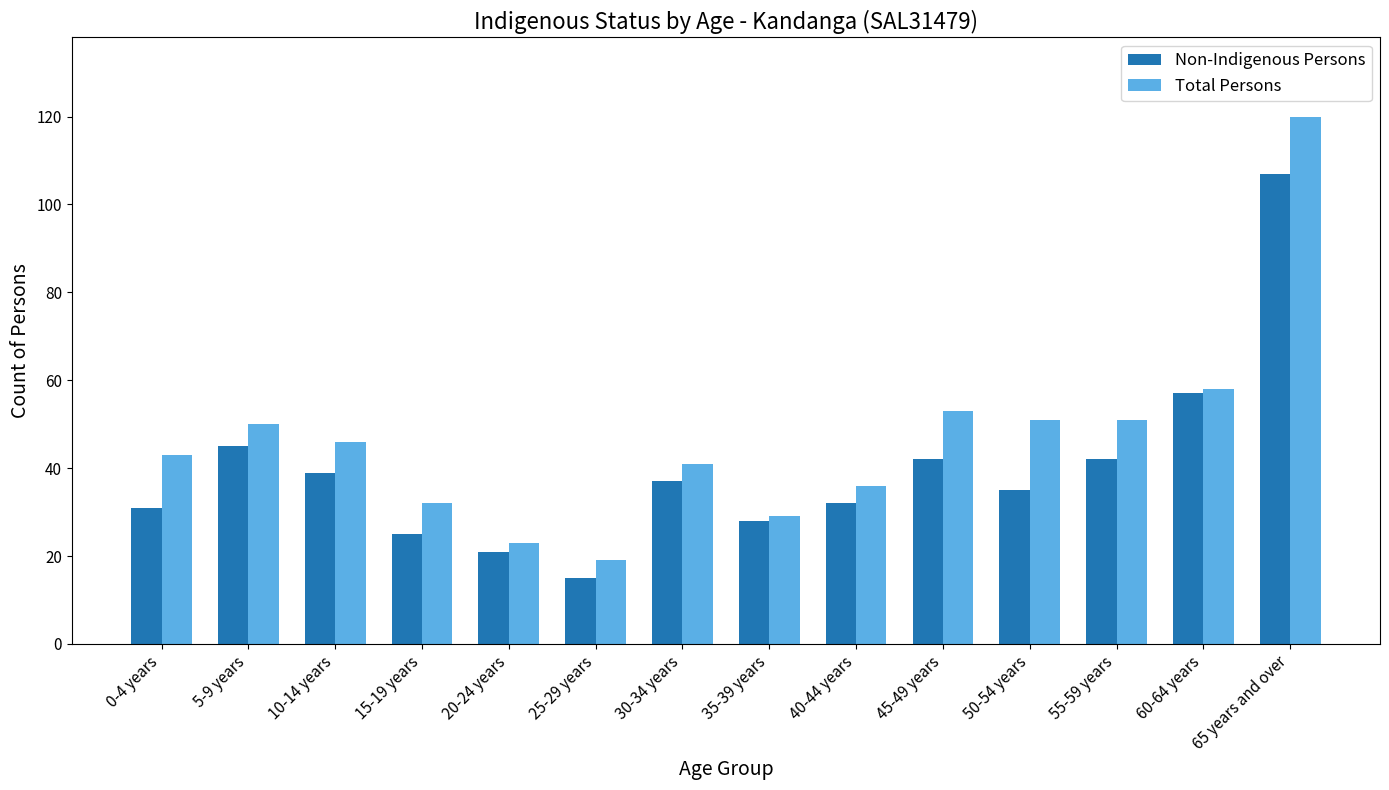

How many groups of bars are there?

14